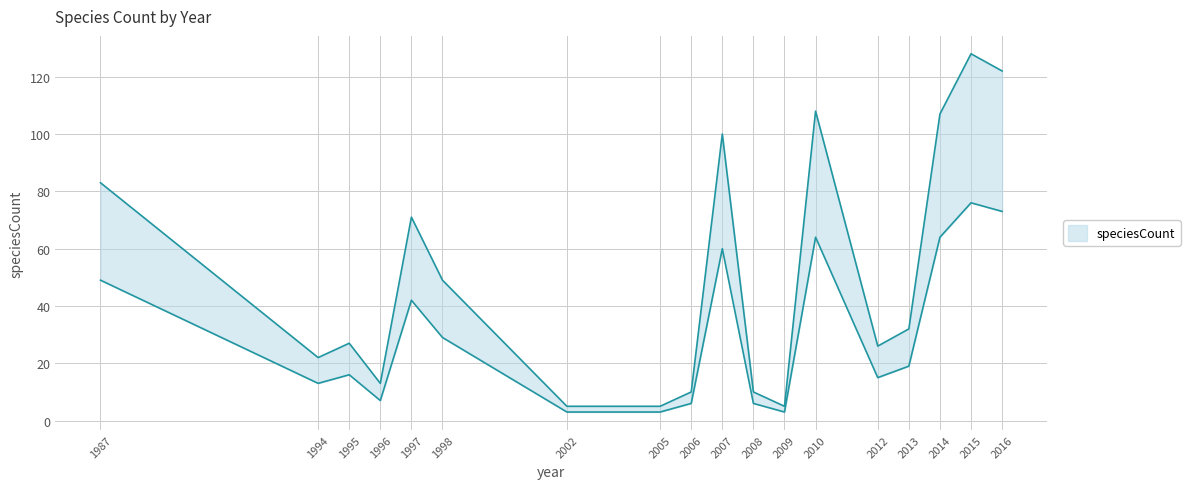

At which category does speciesCount_upper reach its first local valley?

1994